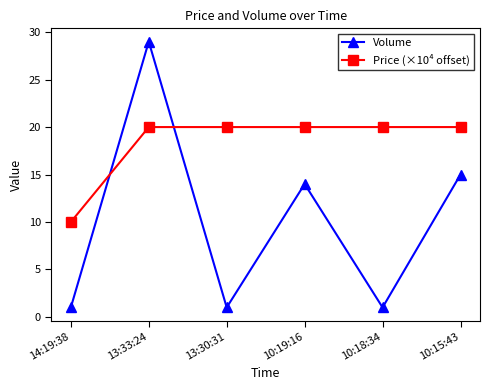

How many times do Price (×10⁴ offset) and Volume cross each other?

2